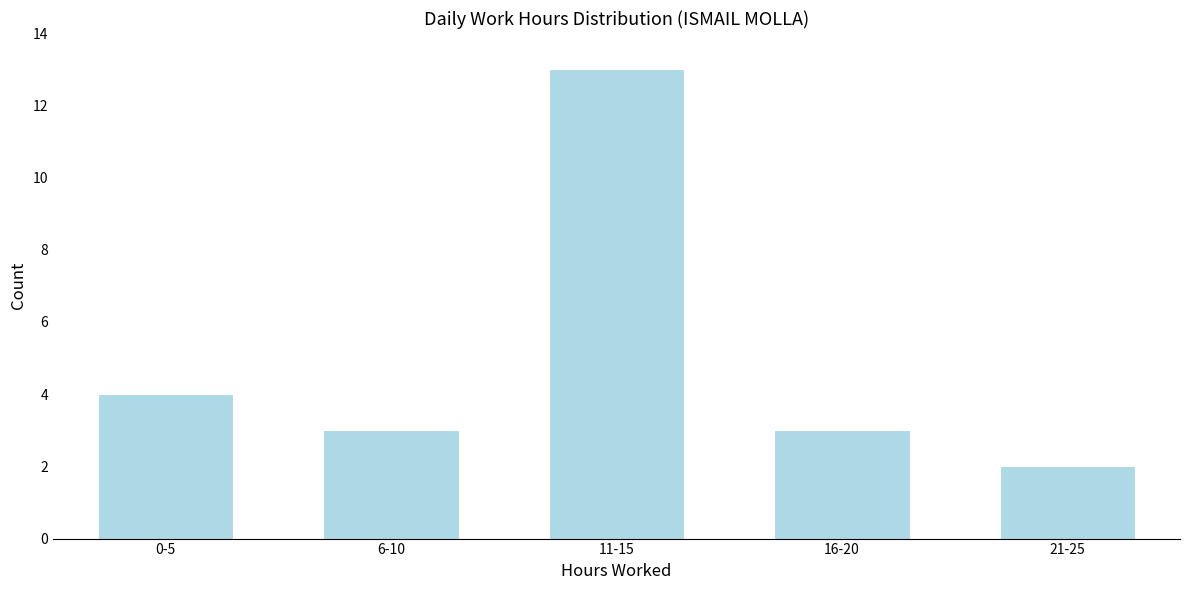

Reading right to left, transcribe all the data shown in this chart.

21-25=2	16-20=3	11-15=13	6-10=3	0-5=4